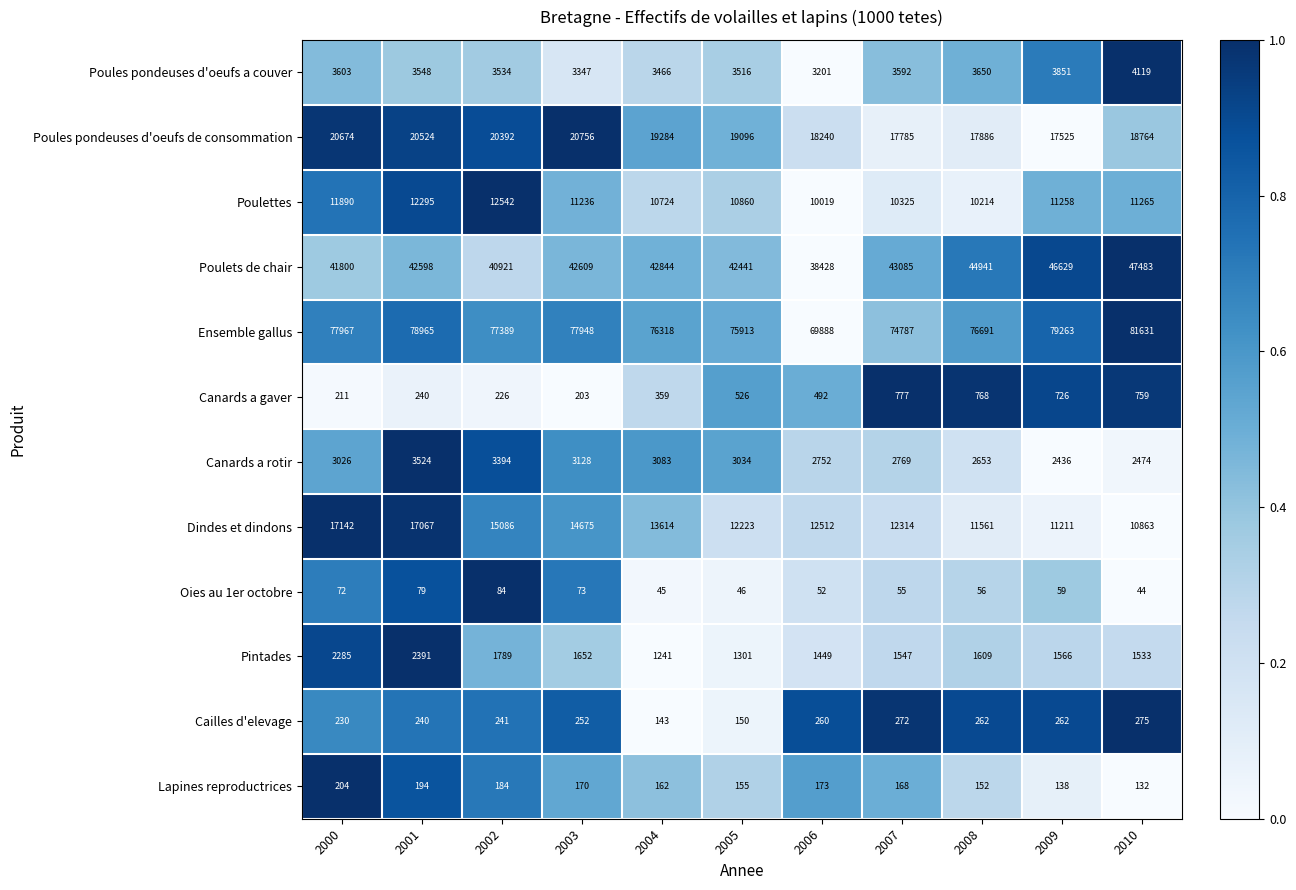

What is the approximate value of Poulets de chair at 2009?

46629